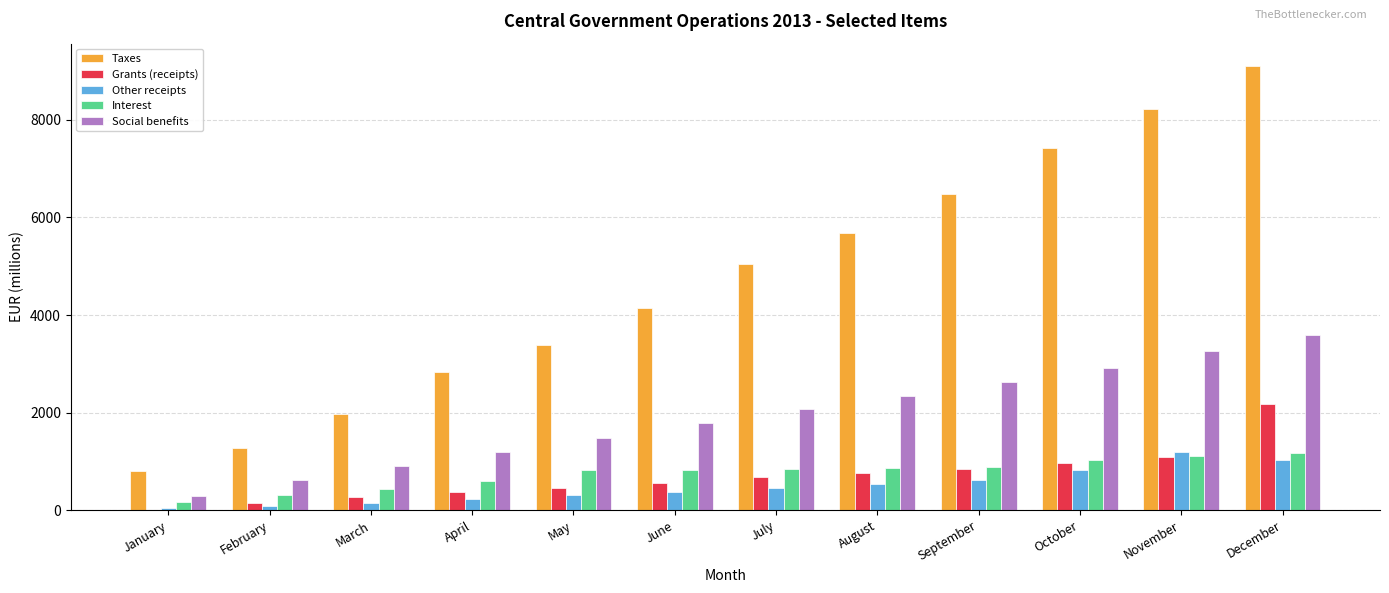

What is the approximate value of Interest at November?

1111.4